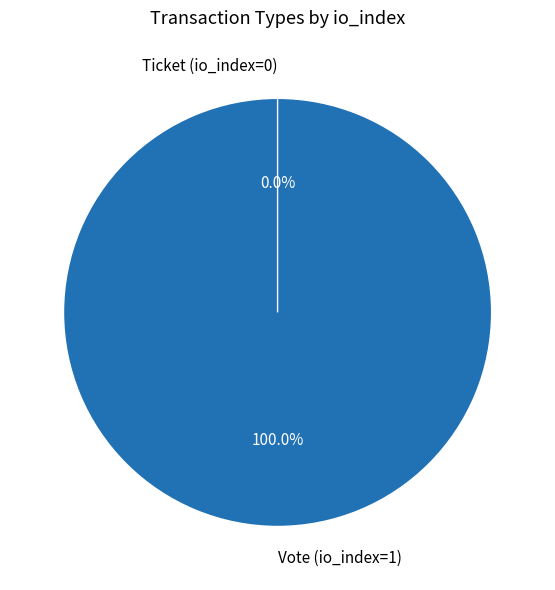

Is it true that Vote (io_index=1) is 100% of the pie?

True